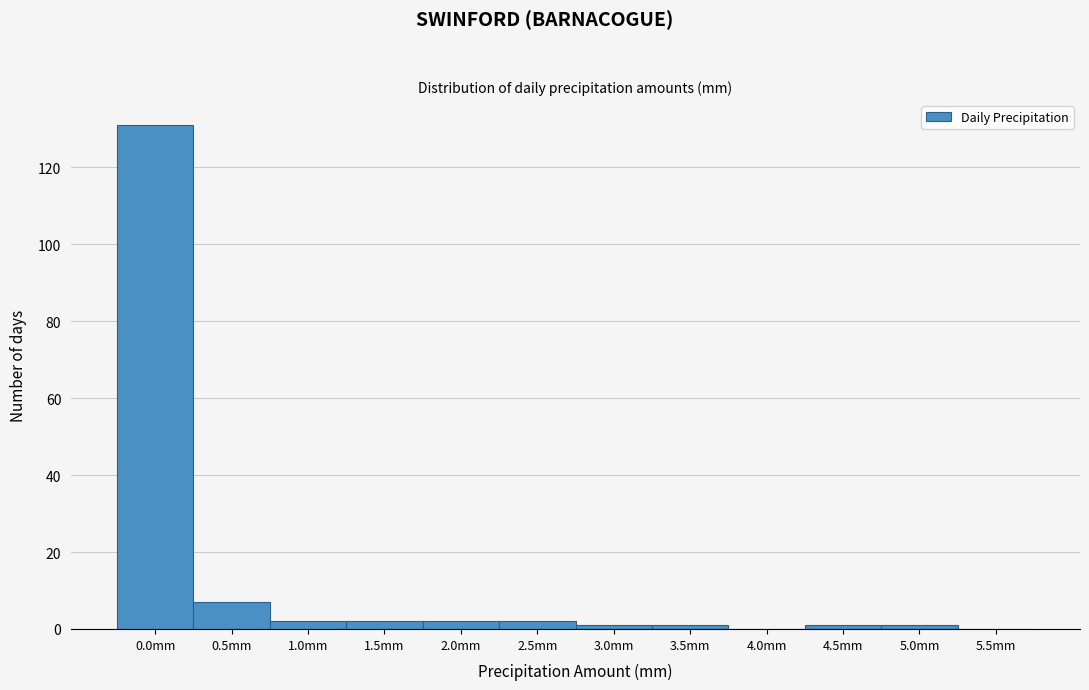

Reading left to right, transcribe all the data shown in this chart.

0.0mm=131	0.5mm=7	1.0mm=2	1.5mm=2	2.0mm=2	2.5mm=2	3.0mm=1	3.5mm=1	4.0mm=0	4.5mm=1	5.0mm=1	5.5mm=0